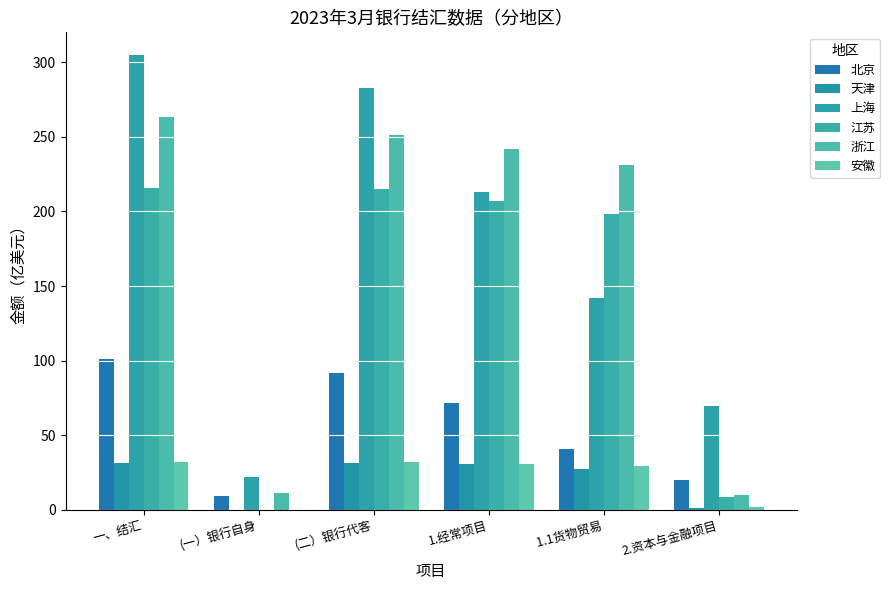

What is the label of the 3rd bar from the right?

1.经常项目